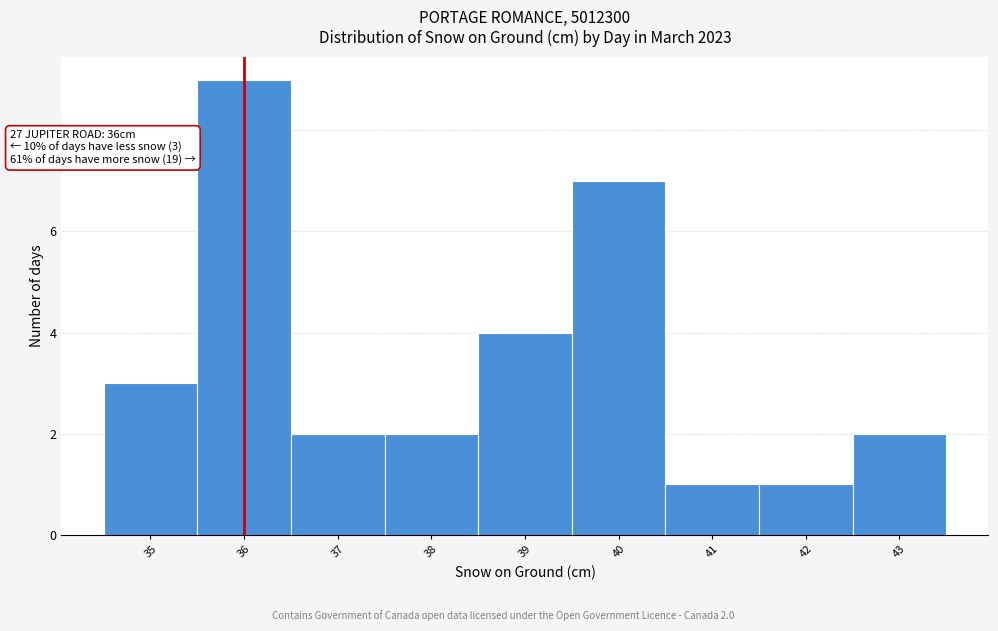

Over which range of the x-axis is the bar tallest?

35.5 to 36.5